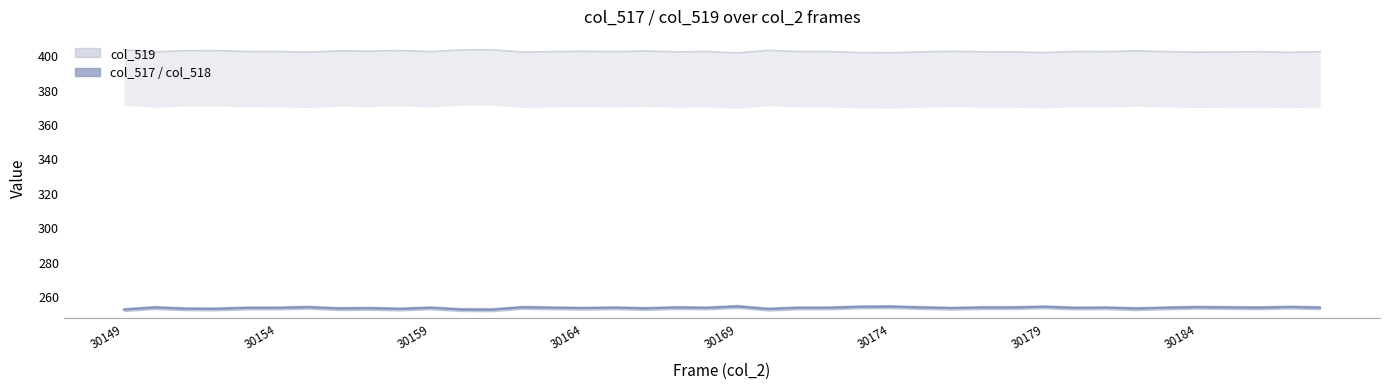

What is the total value across all series at 12?

907.6